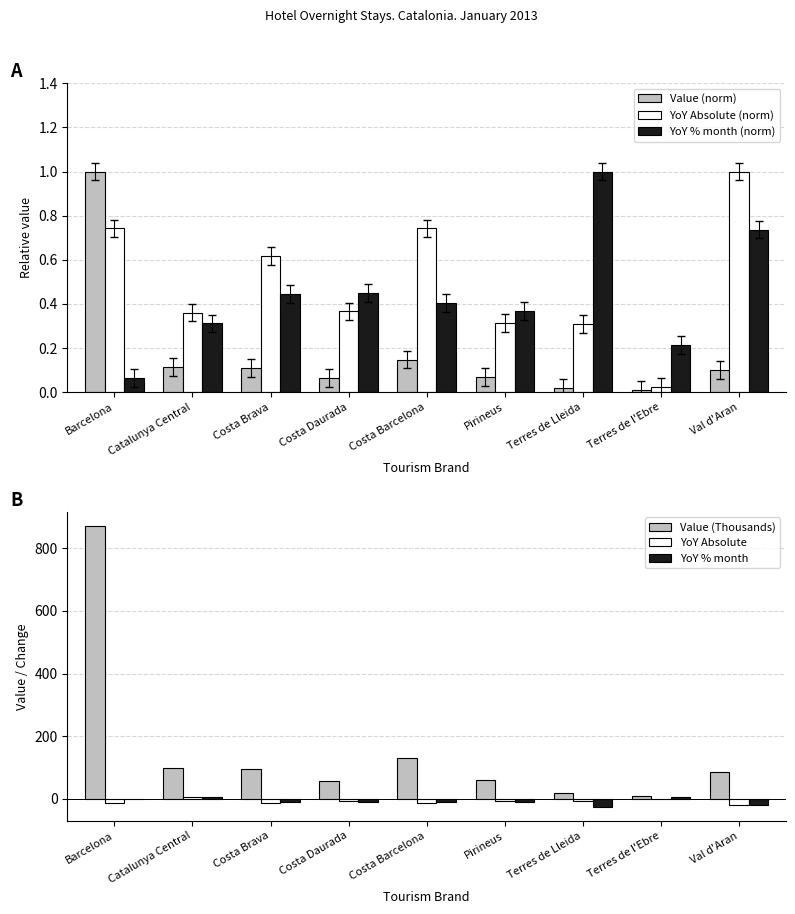

List the labels in order of YoY Absolute value, smallest first.

Val d'Aran, Barcelona, Costa Barcelona, Costa Brava, Costa Daurada, Pirineus, Terres de Lleida, Terres de l'Ebre, Catalunya Central